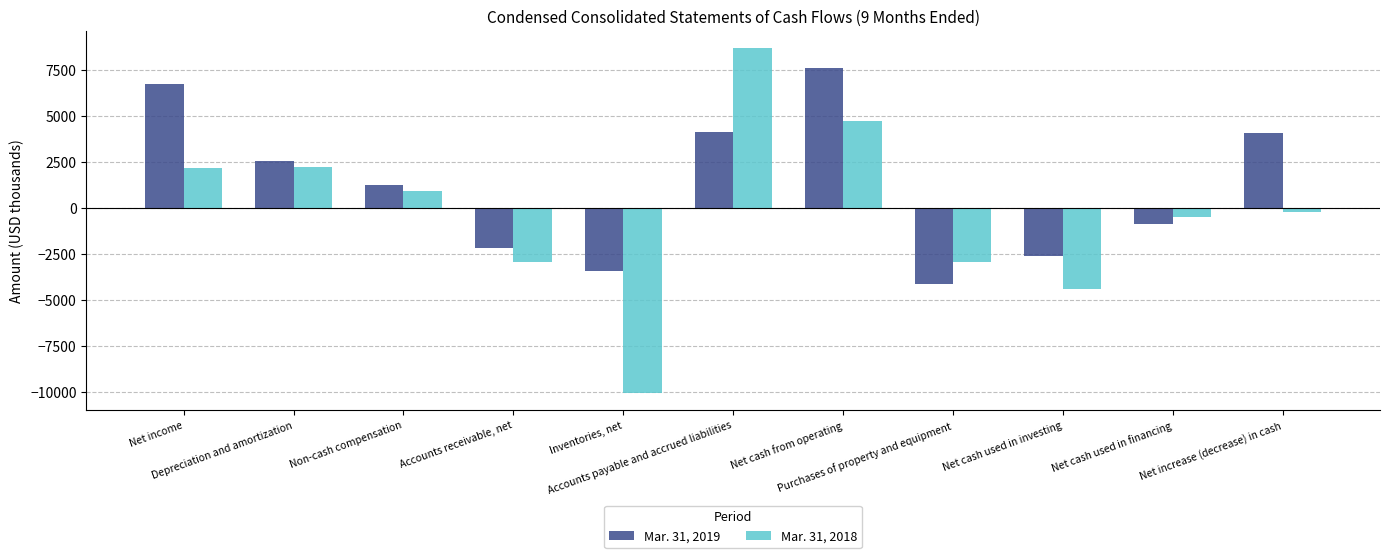

What is the average value of the Mar. 31, 2018 series?

-221